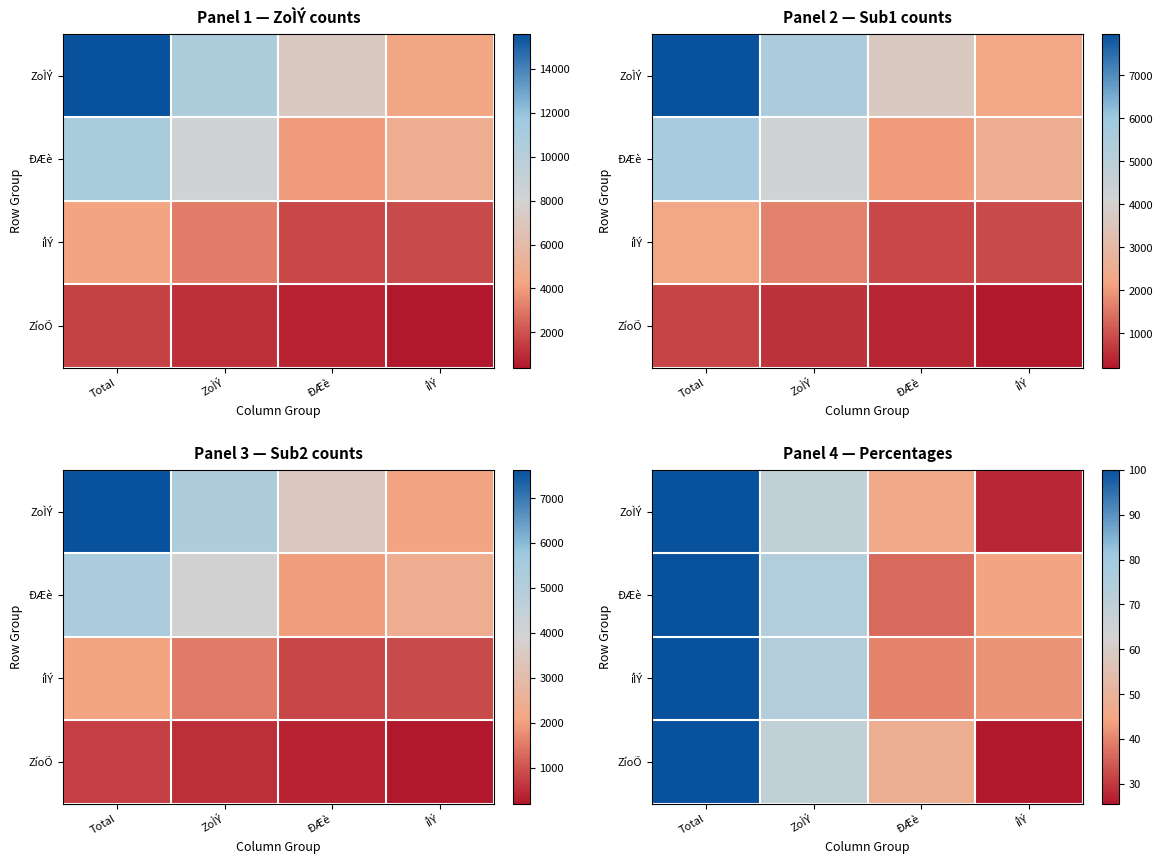

What is the difference between the ÐÆè values at íÌÝ and ZoÌÝ?

29.6